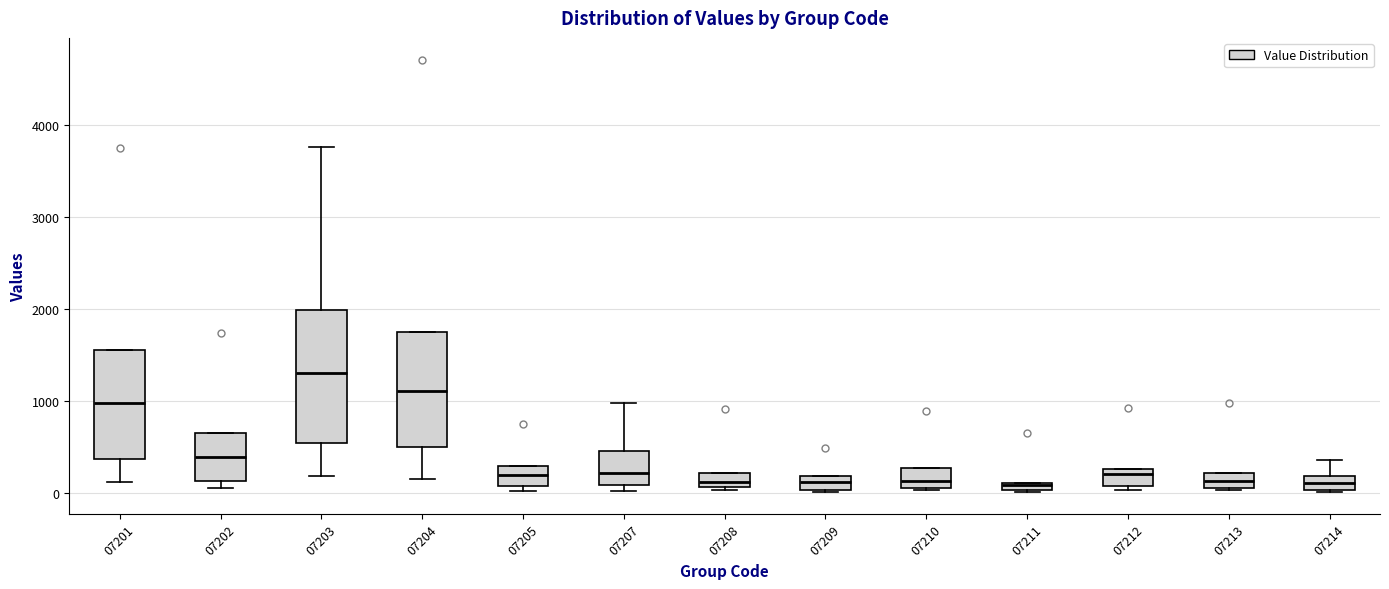

Where does the median line of the box at x = 07204 sit on the y-axis? The values are not printed on the chart, so give them approximately, as read against the axis.

1100